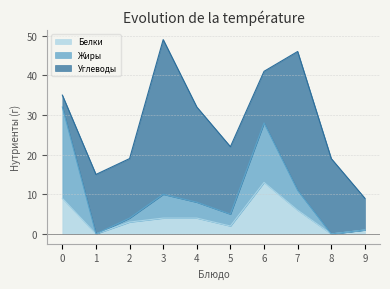

In Жиры, how many points are lower than both neighbors (excluding endpoints)?

3